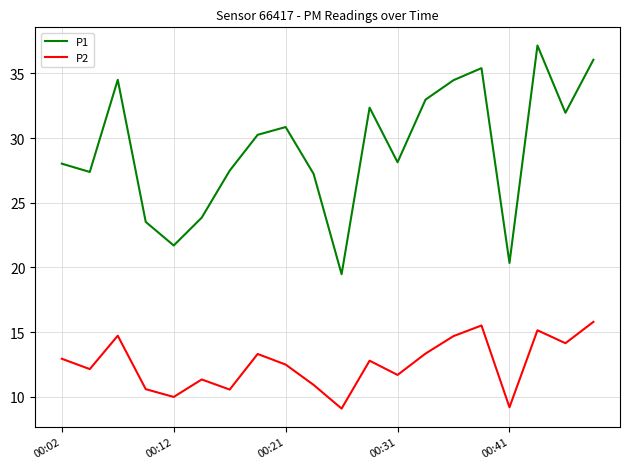

What is the average value of the P2 series?

12.5